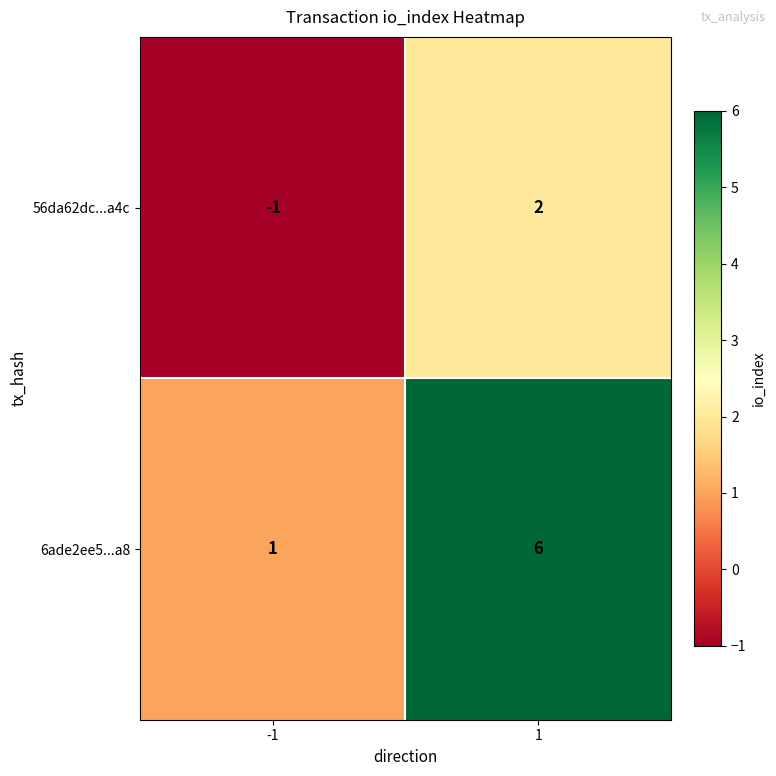

What is the sum of all 6ade2ee5...a8 values?

7